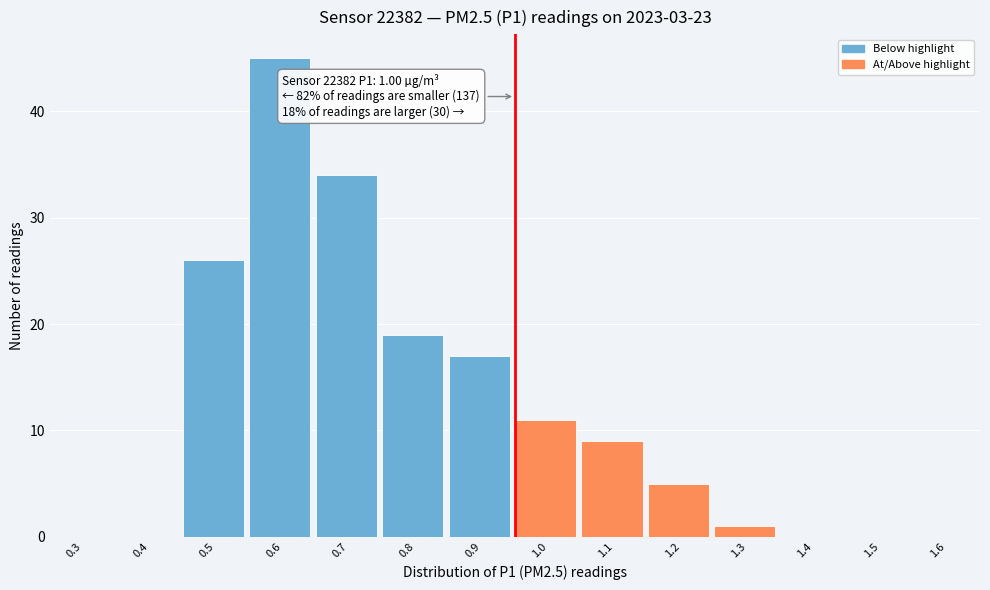

Reading left to right, what are all the values shown in this chart?

0.3=0	0.4=0	0.5=26	0.6=45	0.7=34	0.8=19	0.9=17	1.0=11	1.1=9	1.2=5	1.3=1	1.4=0	1.5=0	1.6=0